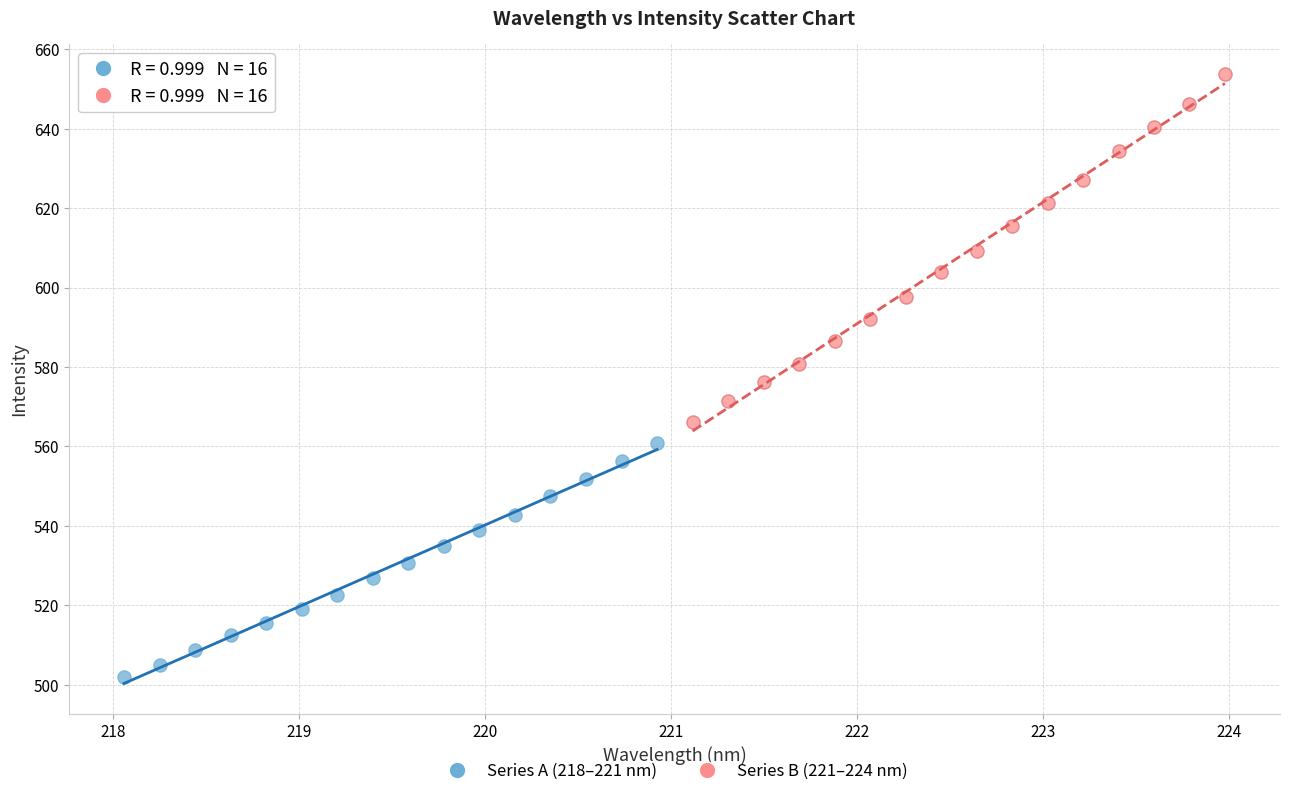

Which series reaches the minimum Y coordinate?

Series A (218–221 nm)